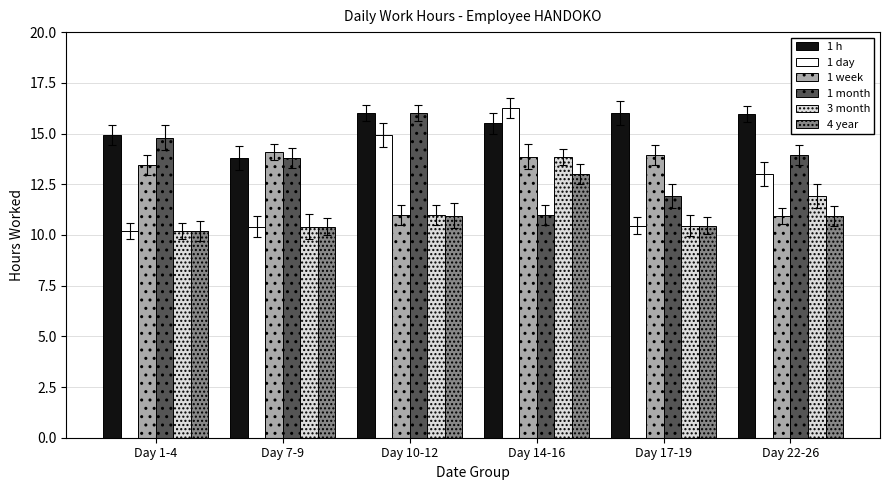

What is the sum of all 1 month values?

81.4